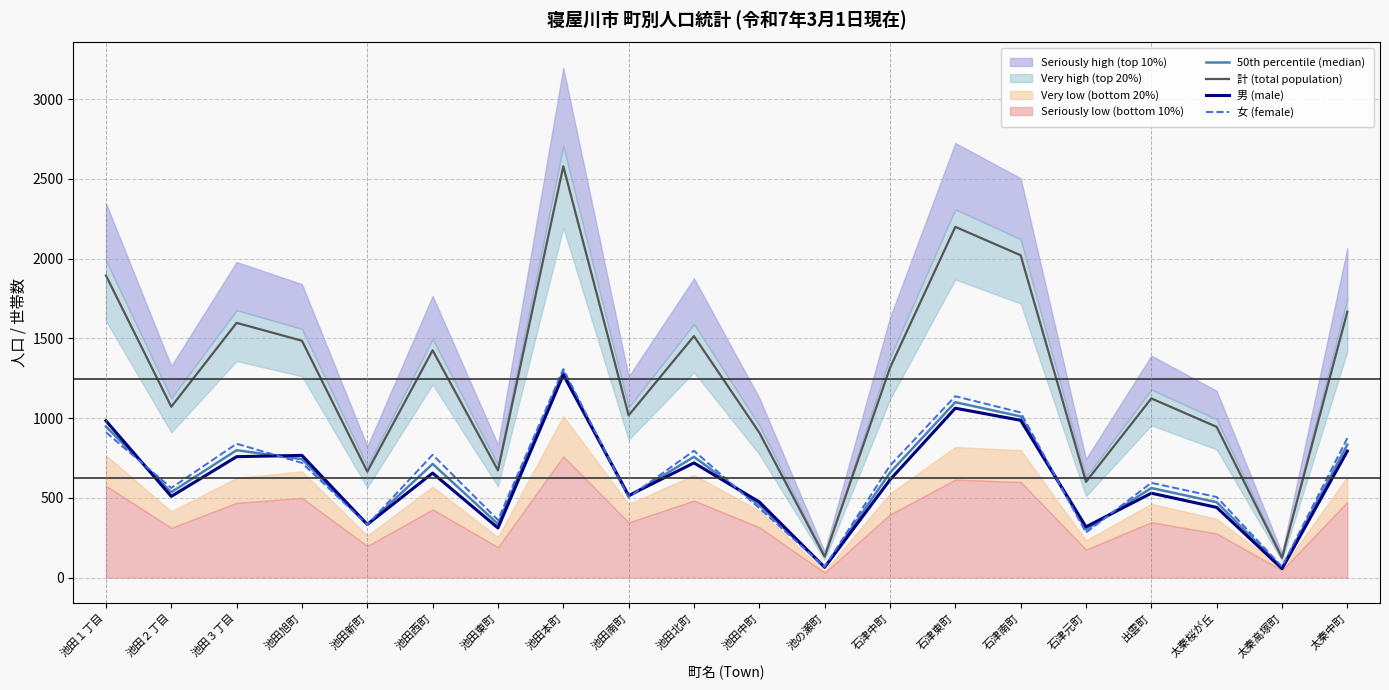

True or false: 男 (male) has more than 0 interior local peaks.

True